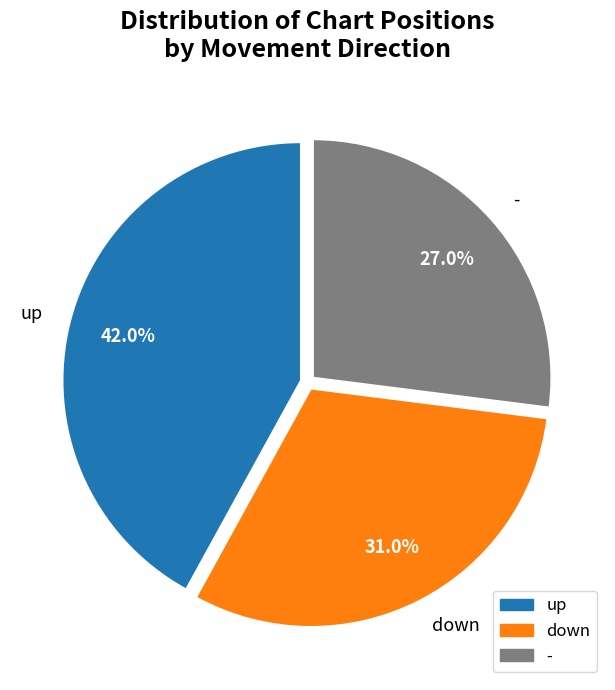

Is there any slice that represents more than half of the pie?

No